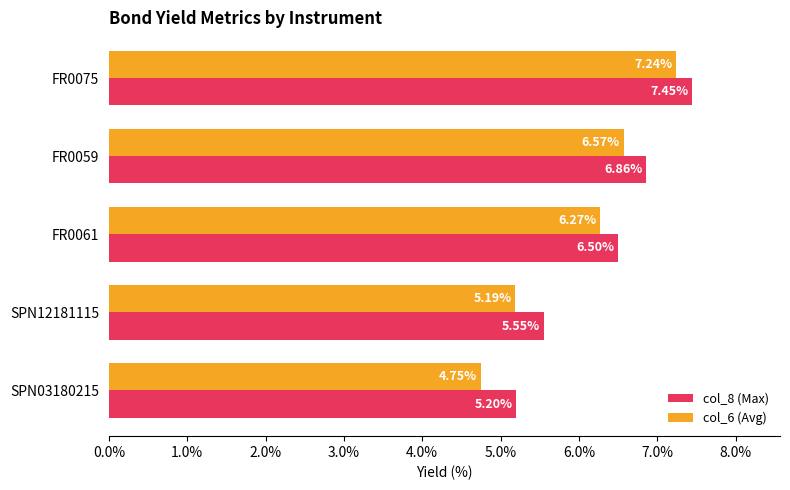

Rank the categories by col_6 (Avg) value from lowest to highest.

SPN03180215, SPN12181115, FR0061, FR0059, FR0075